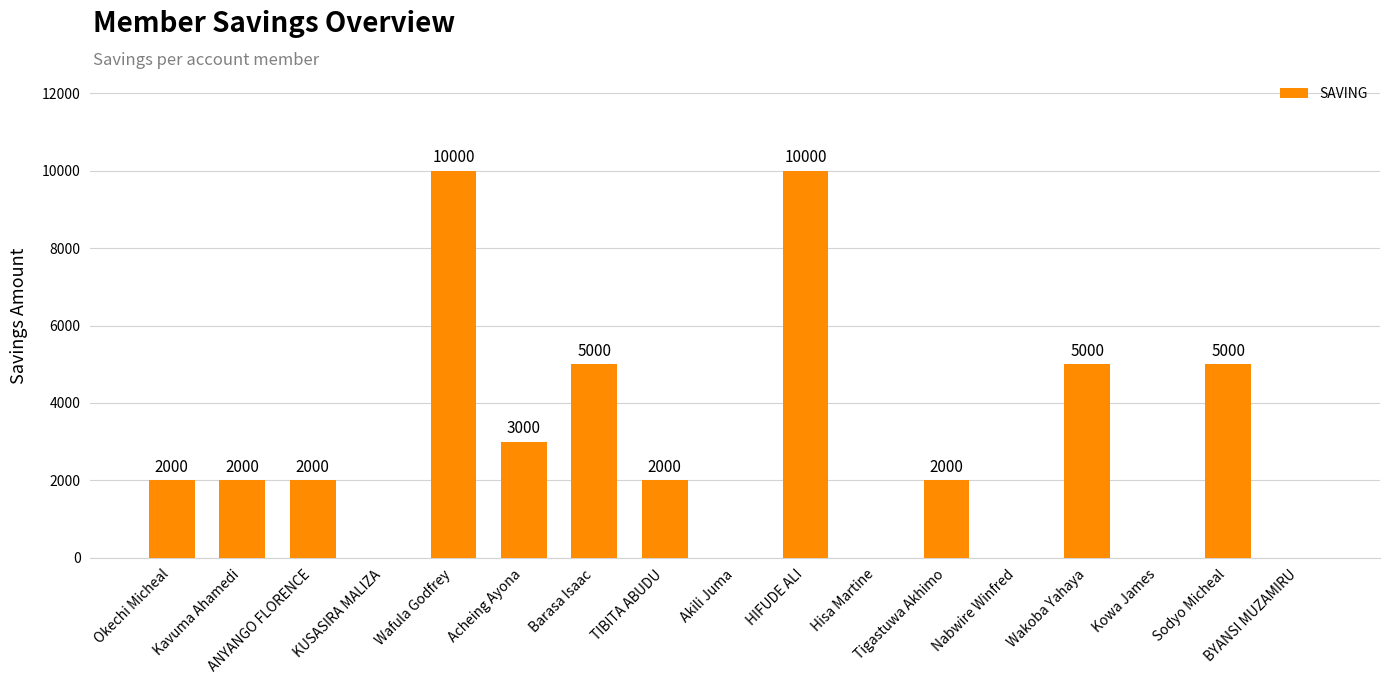

How many positive values are there?

11